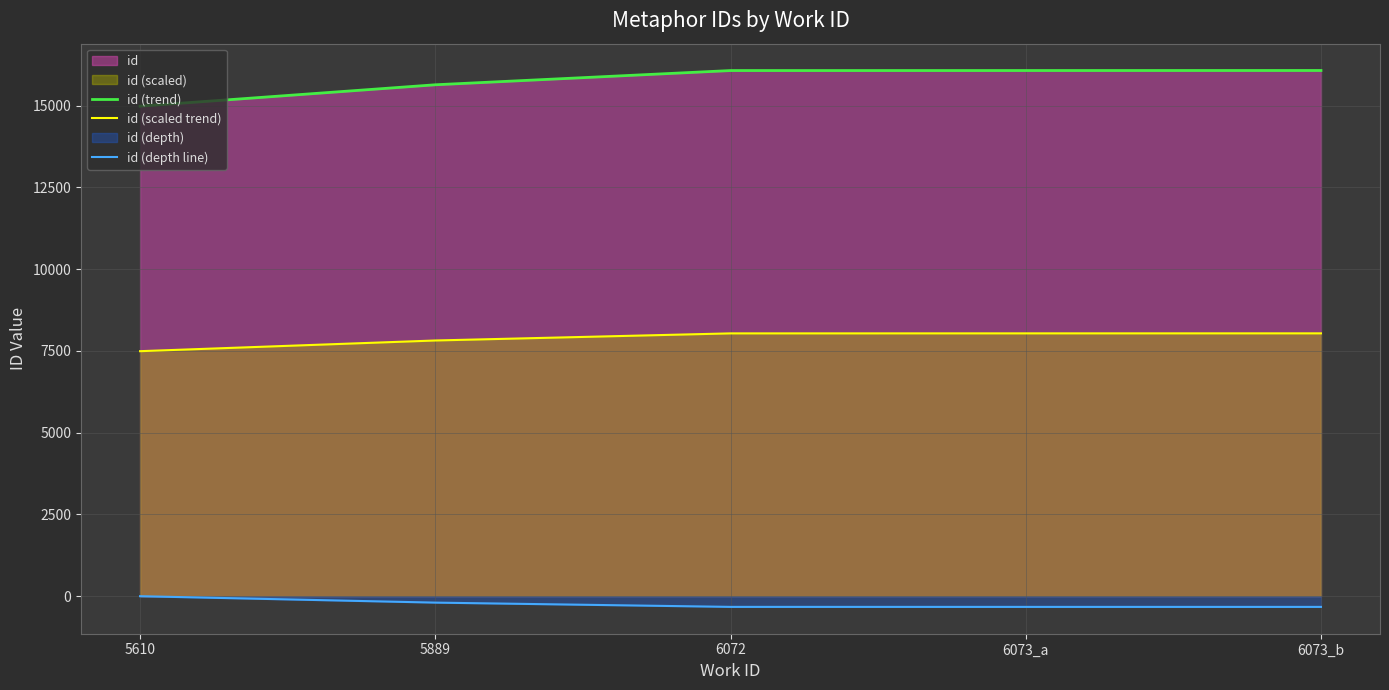

True or false: id (scaled trend) has more than 0 points higher than both neighbors.

False